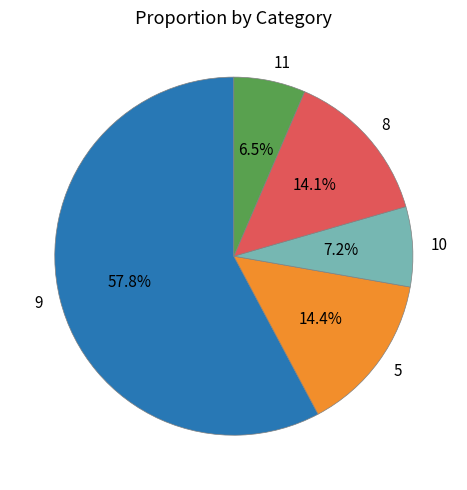

To the nearest percent, what portion does 8 represent?

14%